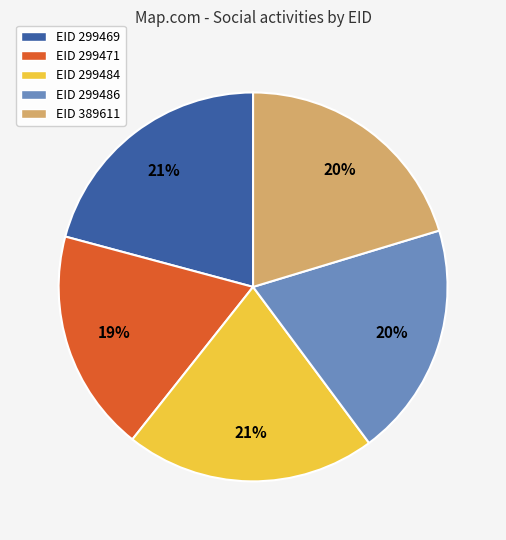

Which category has the smallest portion of the pie?

EID 299471